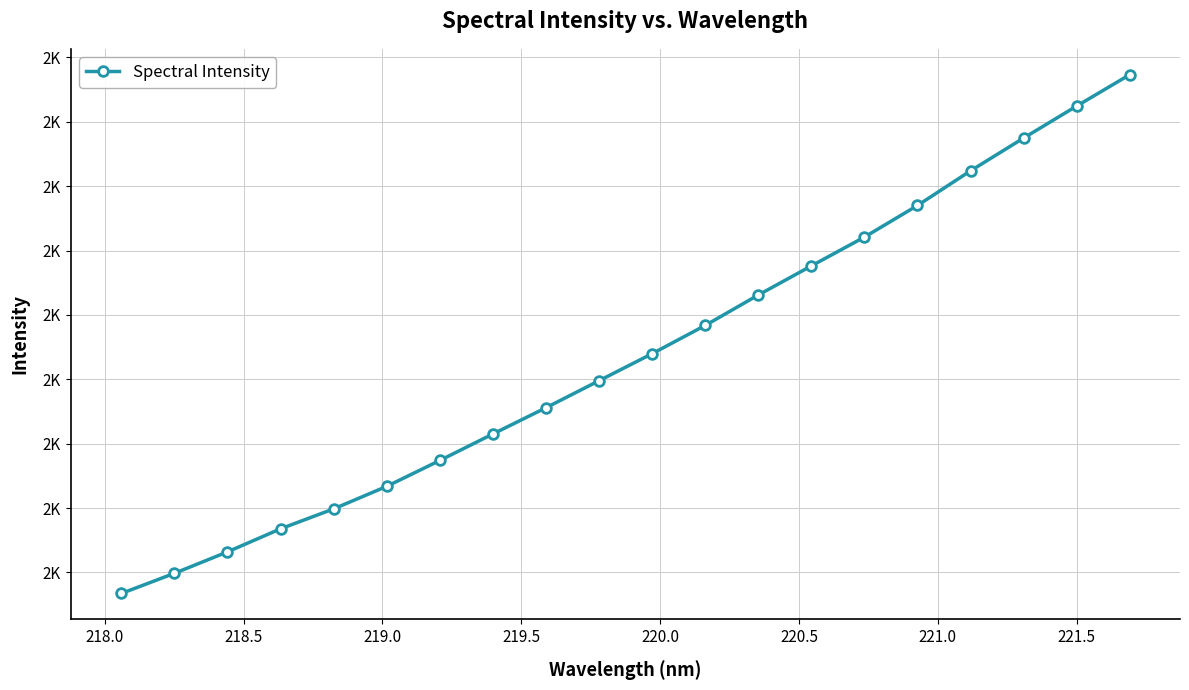

Is this an area chart (filled region under the line)?

No